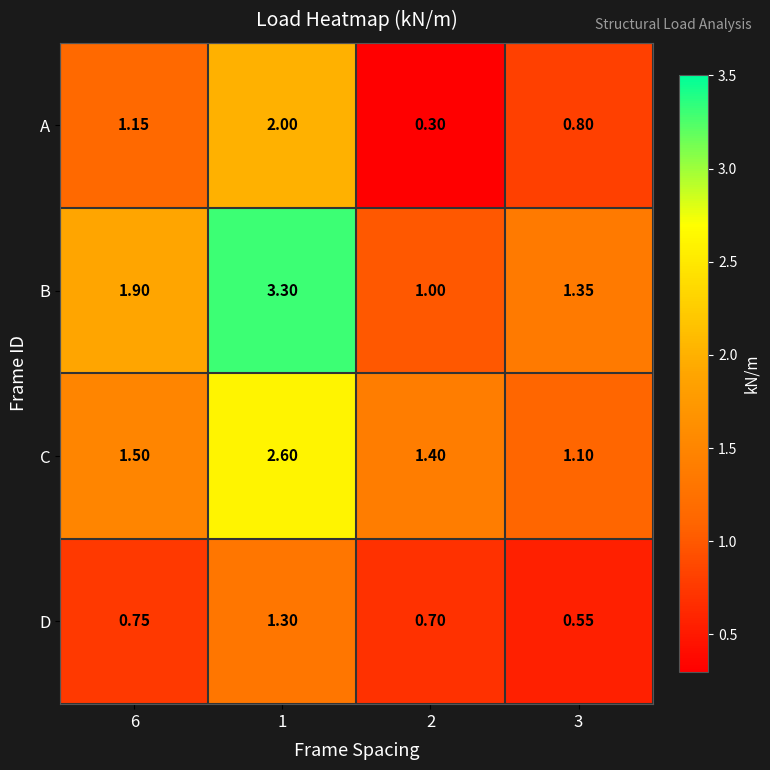

At which category is the sum across all series the highest?

1